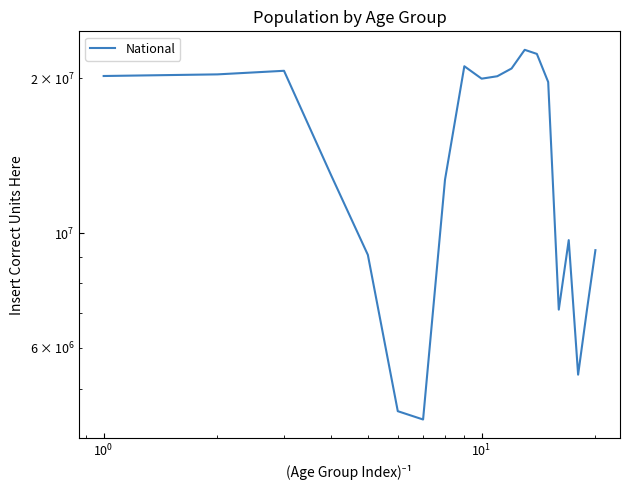

How many series are shown in this chart?

1